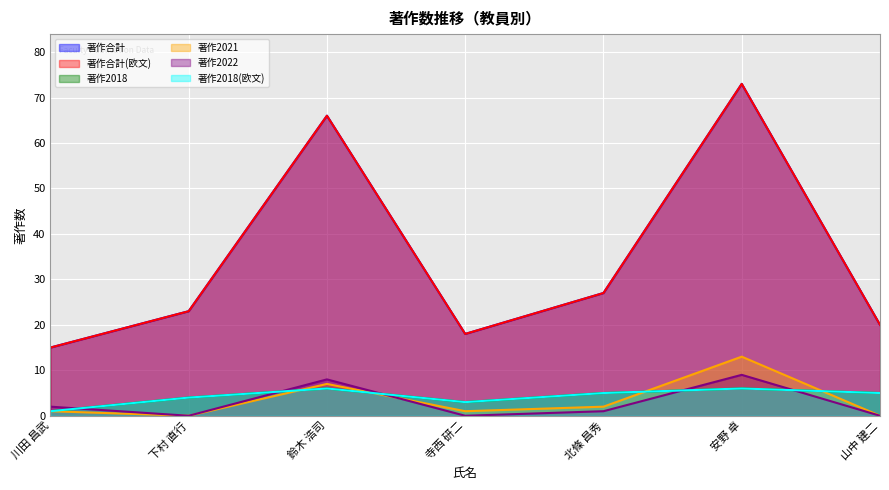

At which label does 著作合計 first exceed 23?

鈴木 浩司